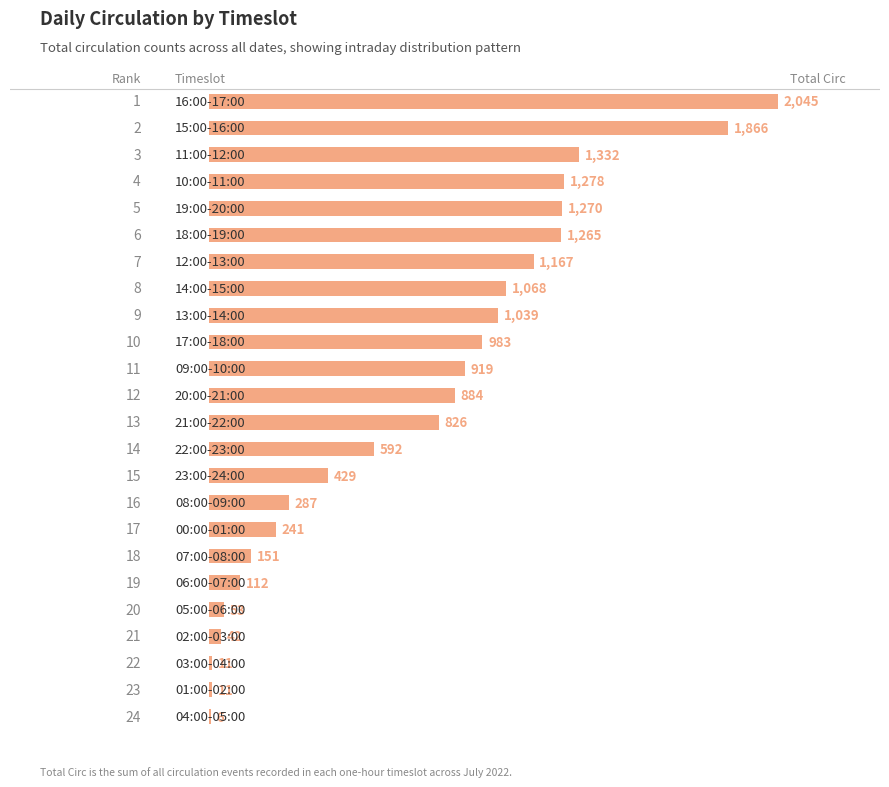

What is the maximum value shown in the chart?

2045